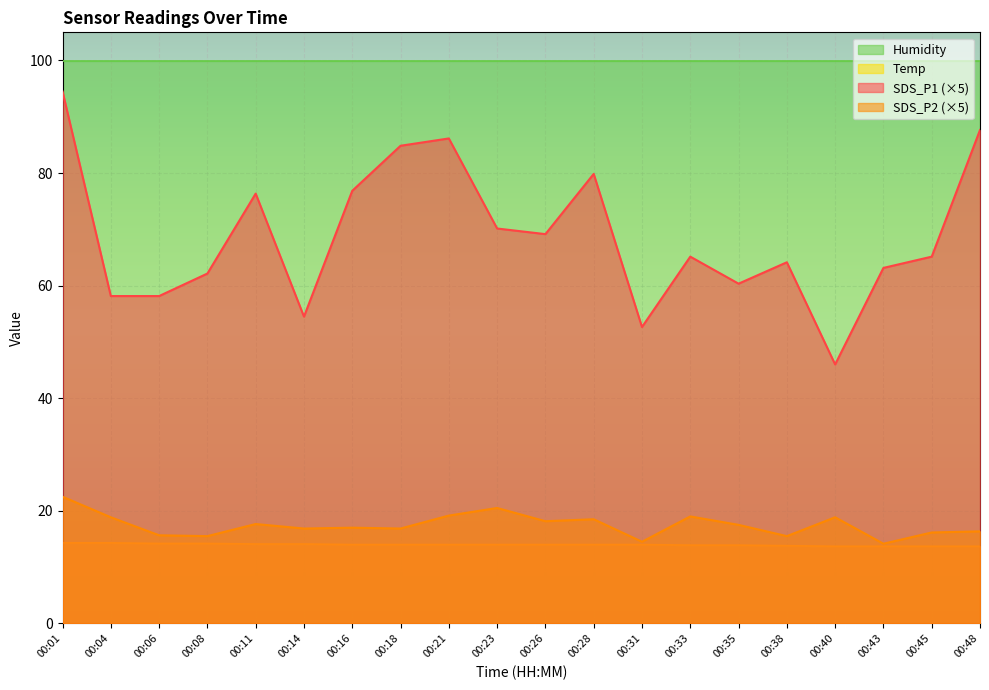

At 00:28, list the series in order from largest to smallest.

Humidity, SDS_P1 (×5), SDS_P2 (×5), Temp